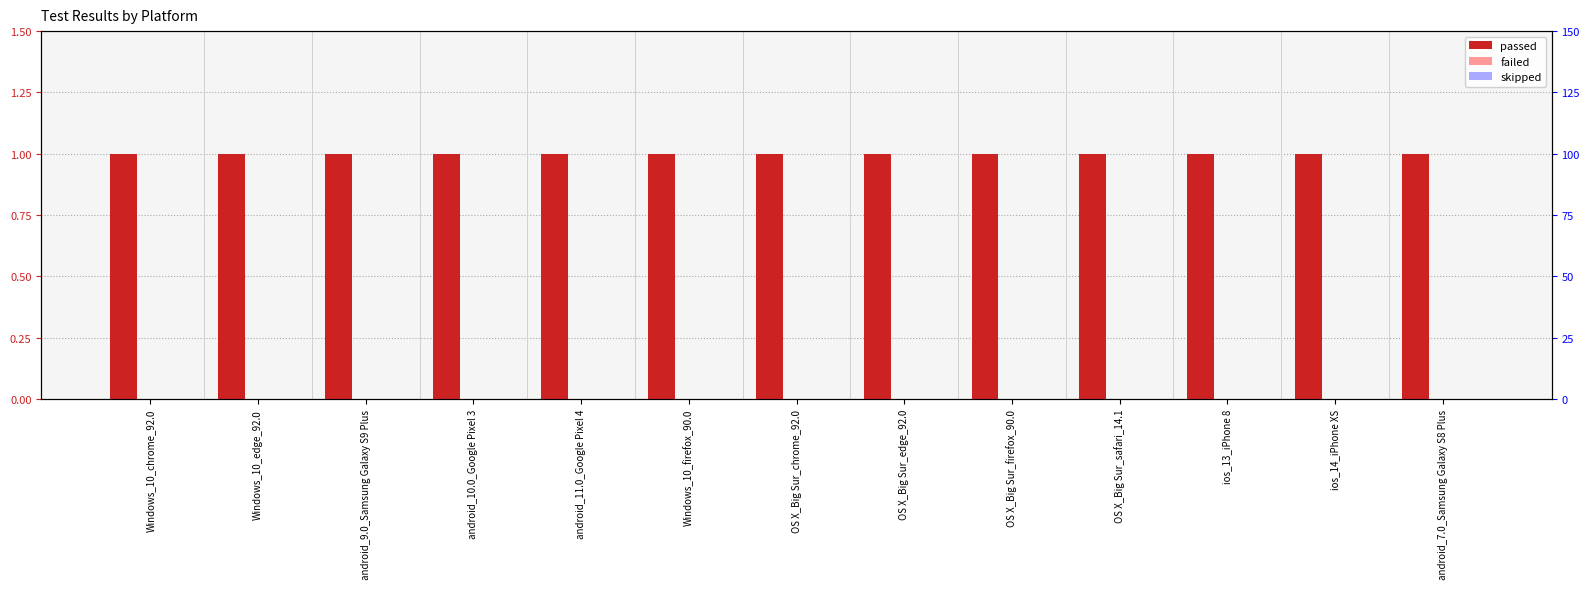

Between android_11.0_Google Pixel 4 and OS X_Big Sur_edge_92.0, which is larger?

android_11.0_Google Pixel 4